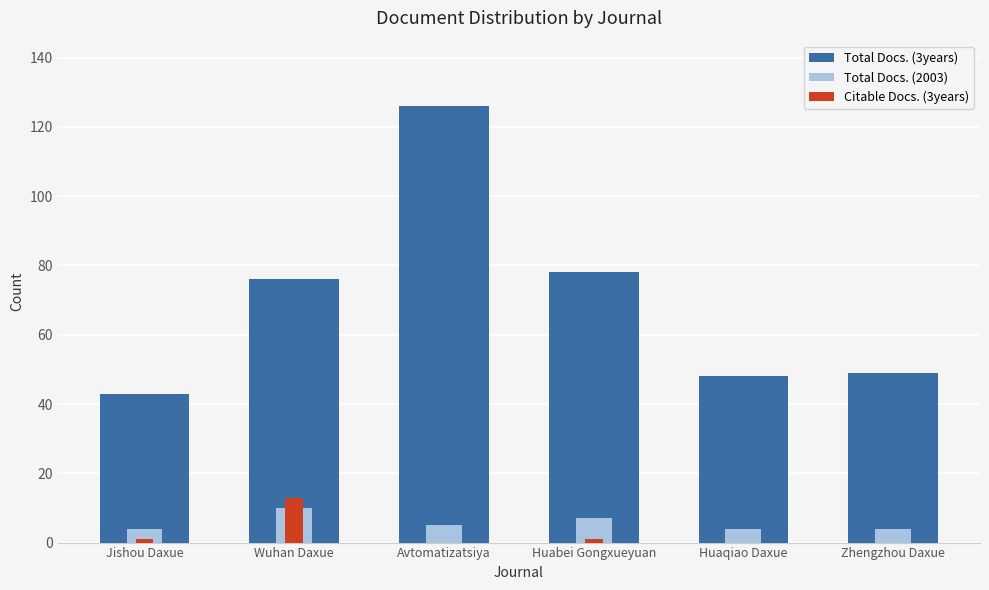

The value of Total Docs. (2003) at Wuhan Daxue is 5. True or false?

False